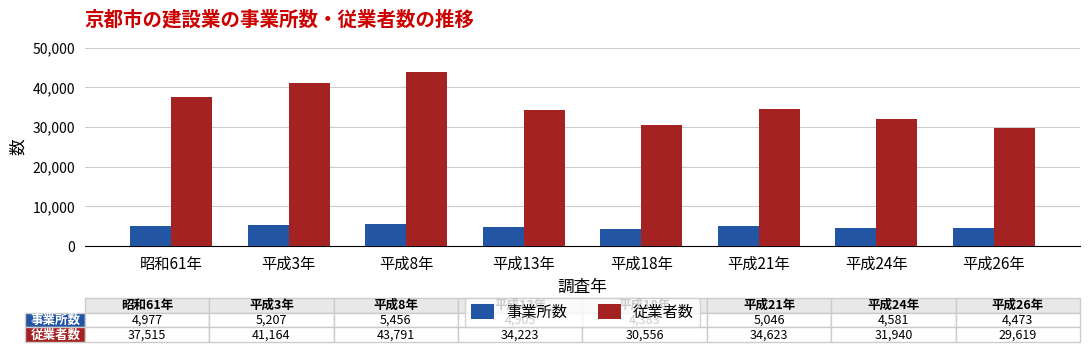

What value does the 事業所数 series have at 平成8年?

5456